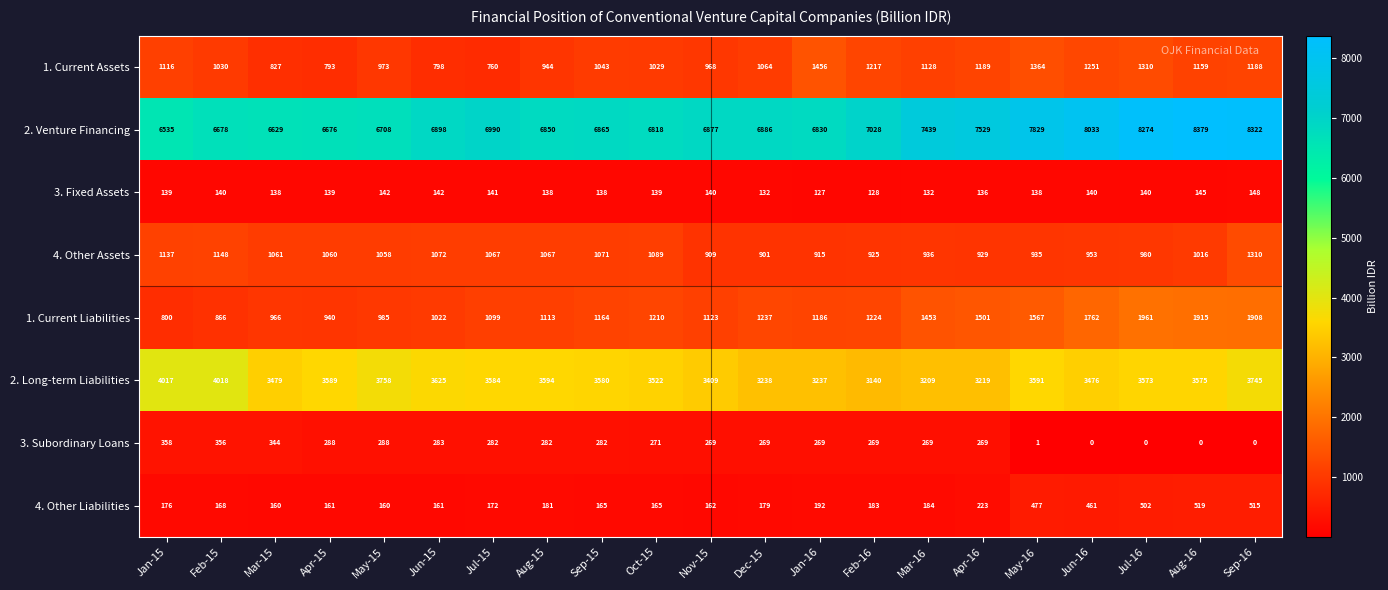

The 4. Other Assets series shows 1089 at Oct-15. True or false?

True